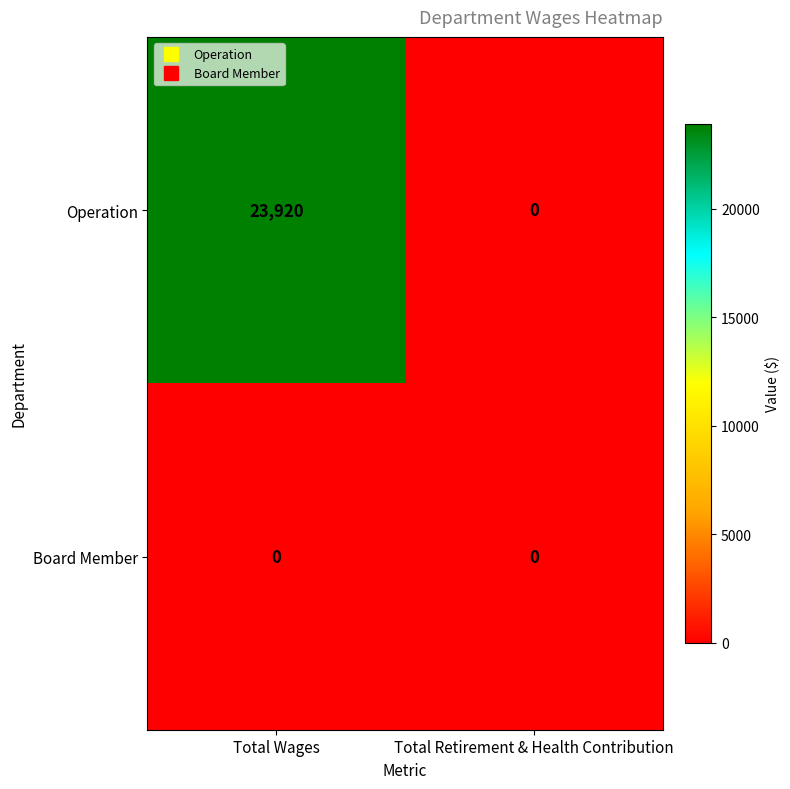

At Total Wages, list the series in order from smallest to largest.

Board Member, Operation